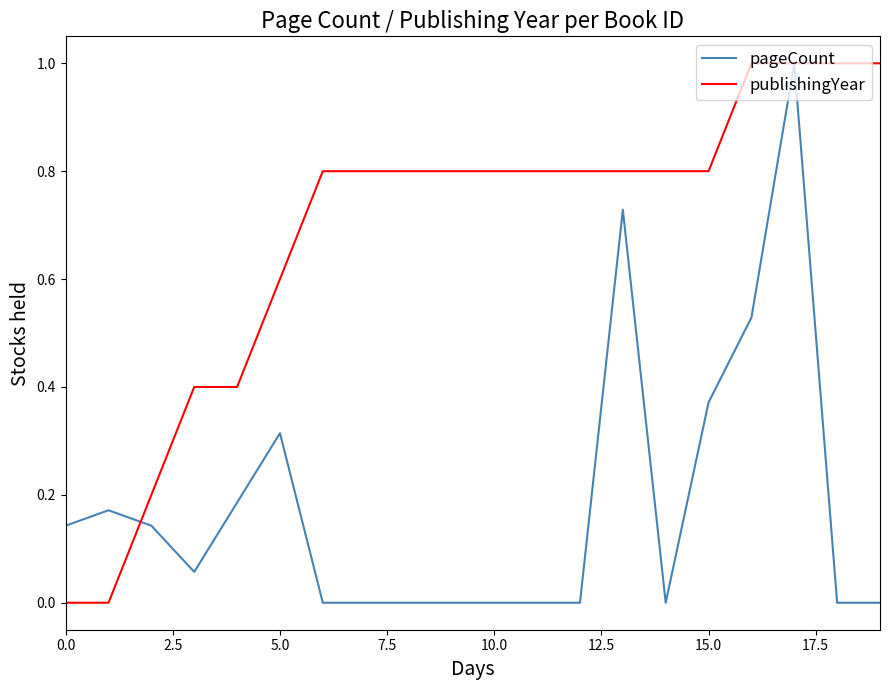

Which series has the largest total across all categories?

publishingYear